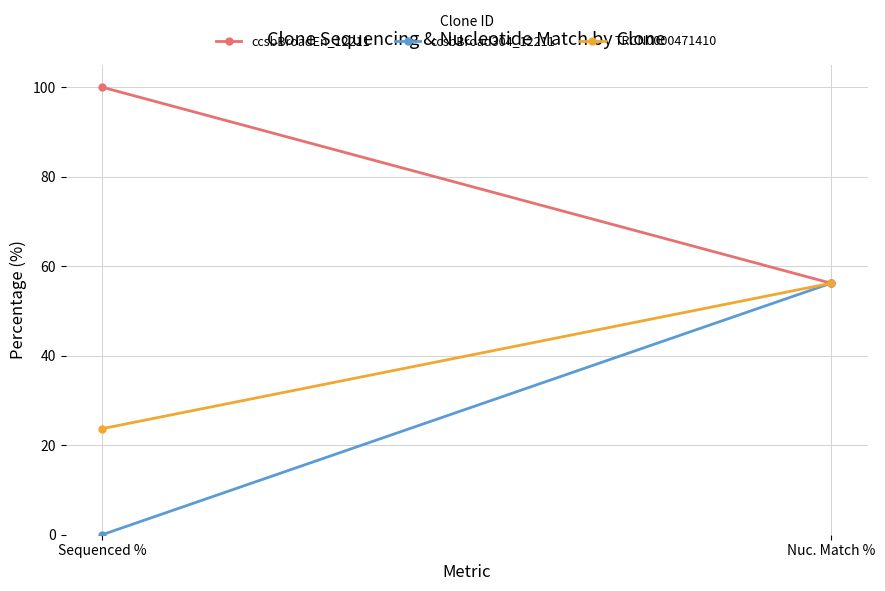

What is the value of the ccsbBroadEn_12211 point at the 2nd from the left?

56.2